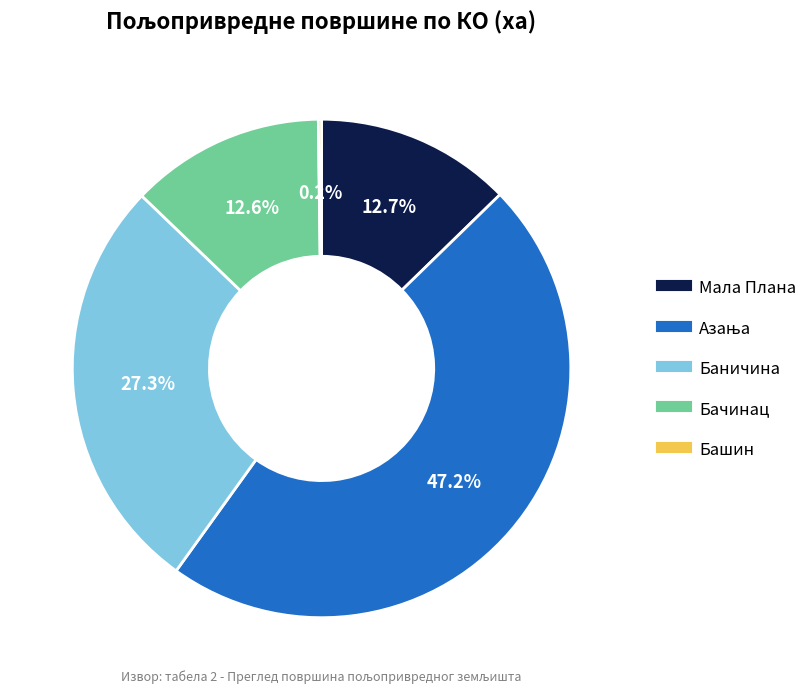

To the nearest percent, what is the average slice percentage?

20%